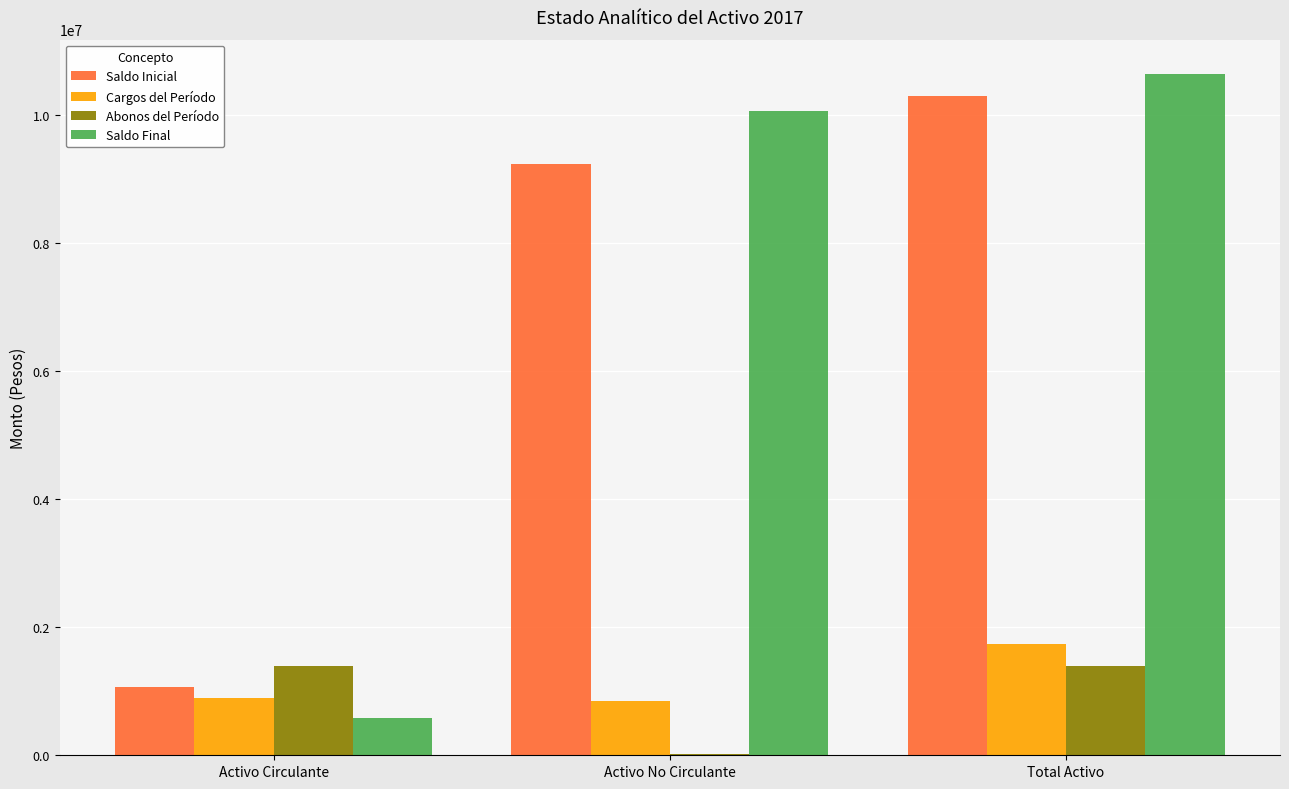

The value of Abonos del Período at Total Activo is 596787. True or false?

False